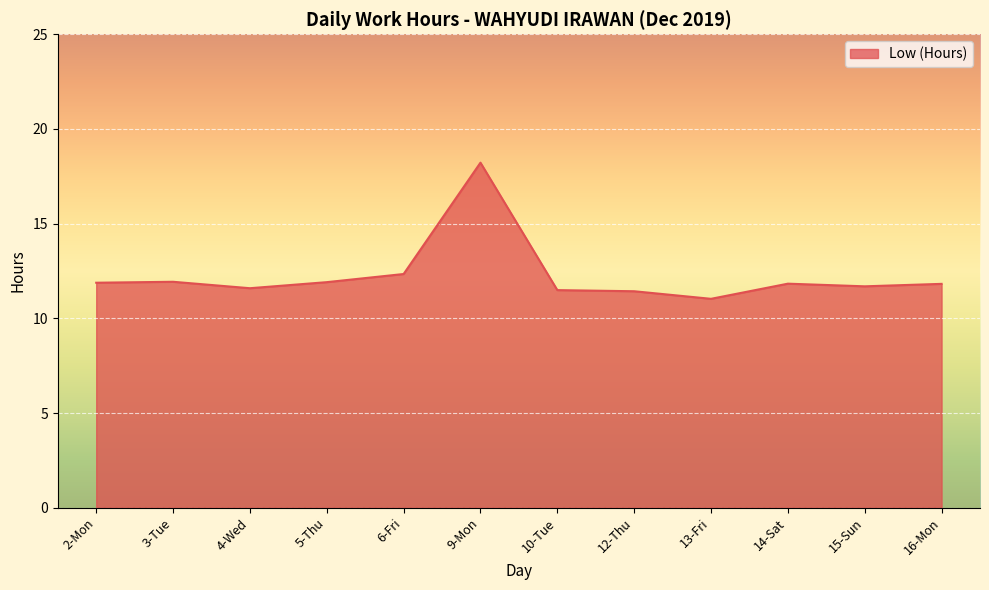

True or false: there are more than 1 points higher than both neighbors.

True